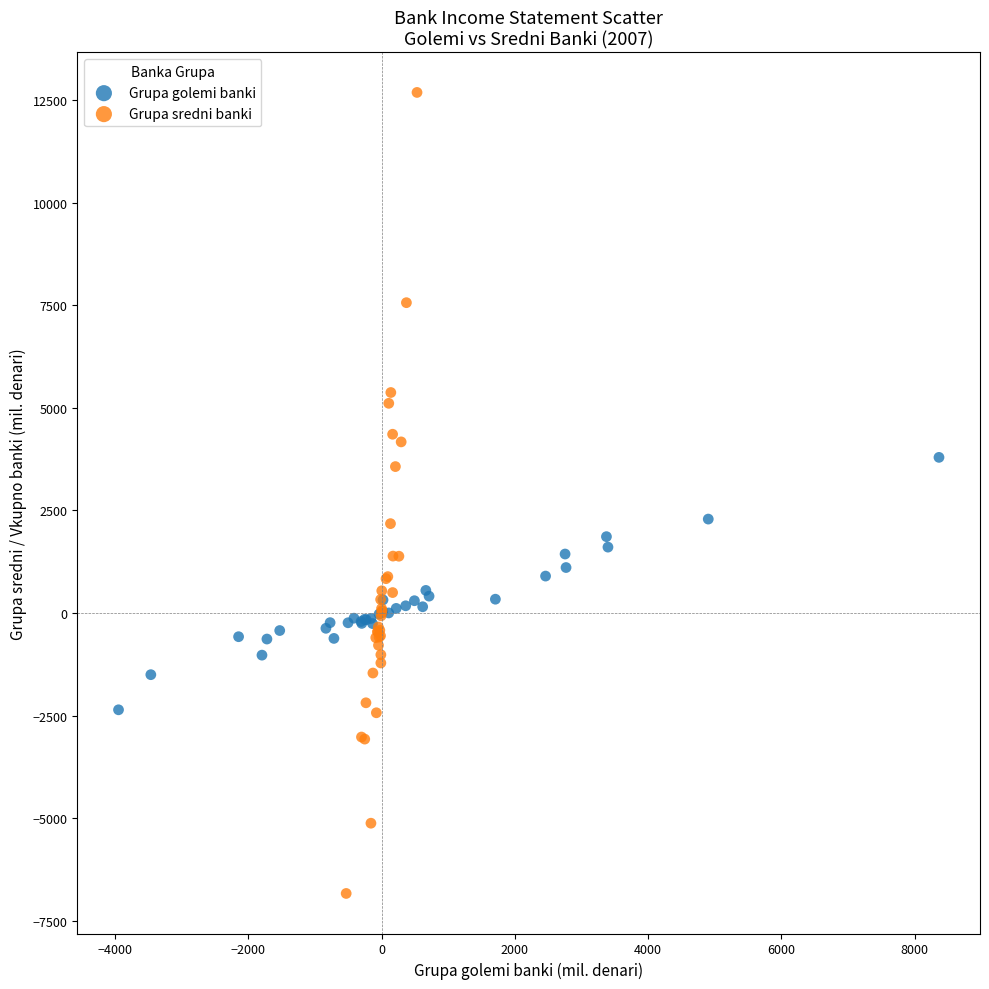

Which series reaches the minimum Y coordinate?

Grupa sredni banki